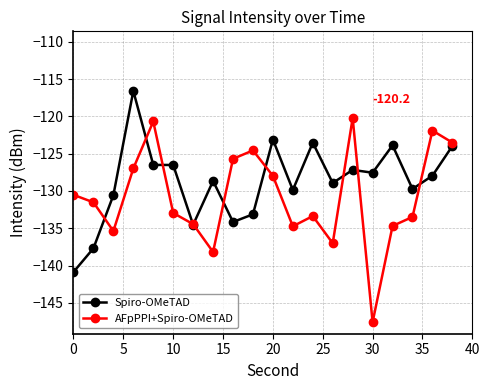

Does the chart have visible grid lines?

Yes